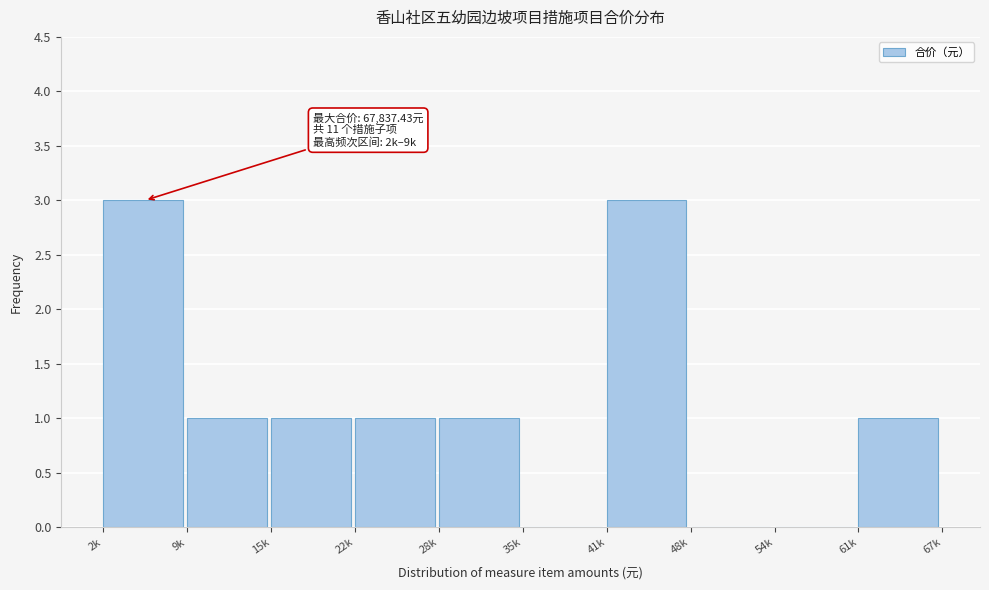

Reading left to right, transcribe all the data shown in this chart.

2k=3	9k=1	15k=1	22k=1	28k=1	35k=0	41k=3	48k=0	54k=0	61k=1